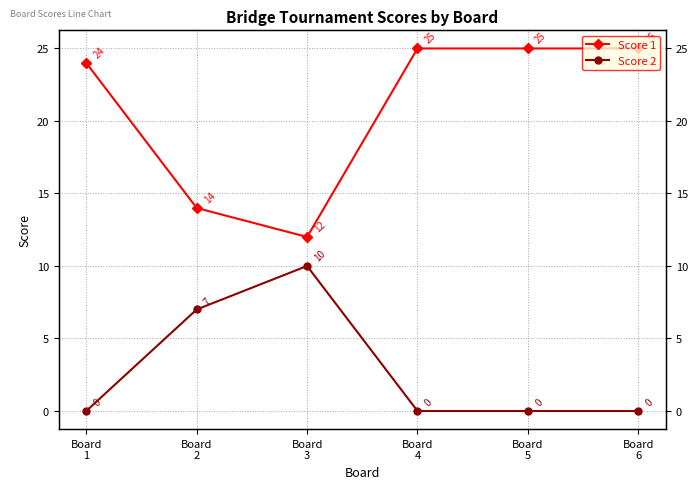

How many interior local peaks does the Score 2 series have?

1